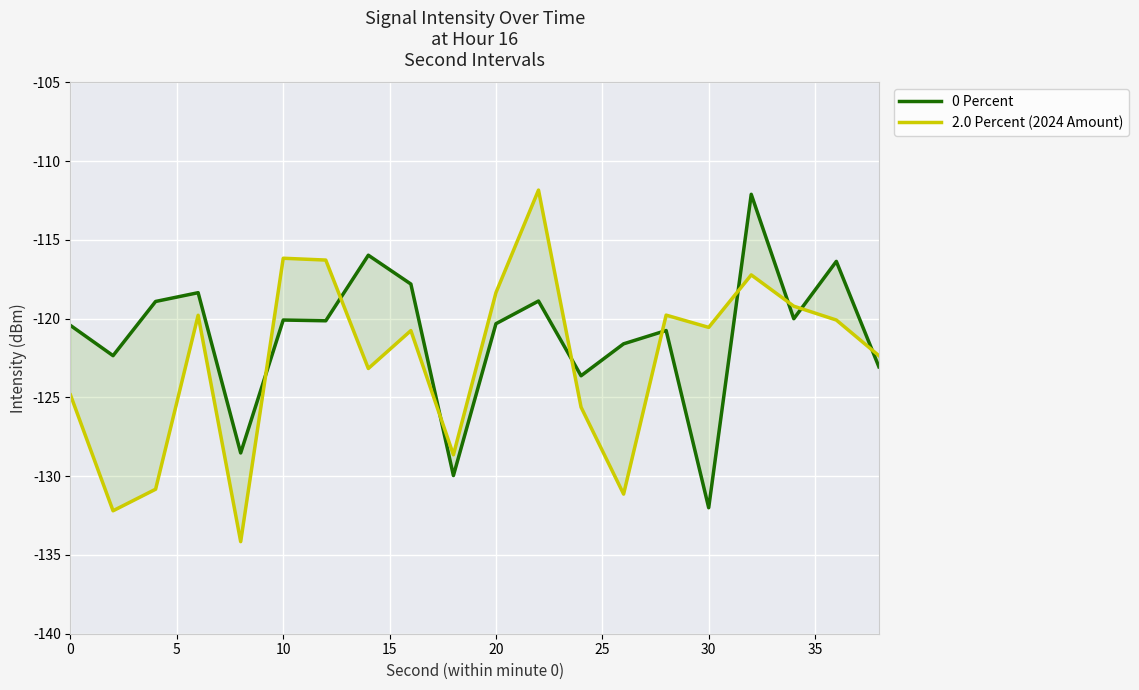

Rank the series by their maximum value, from highest to lowest.

2.0 Percent (2024 Amount), 0 Percent